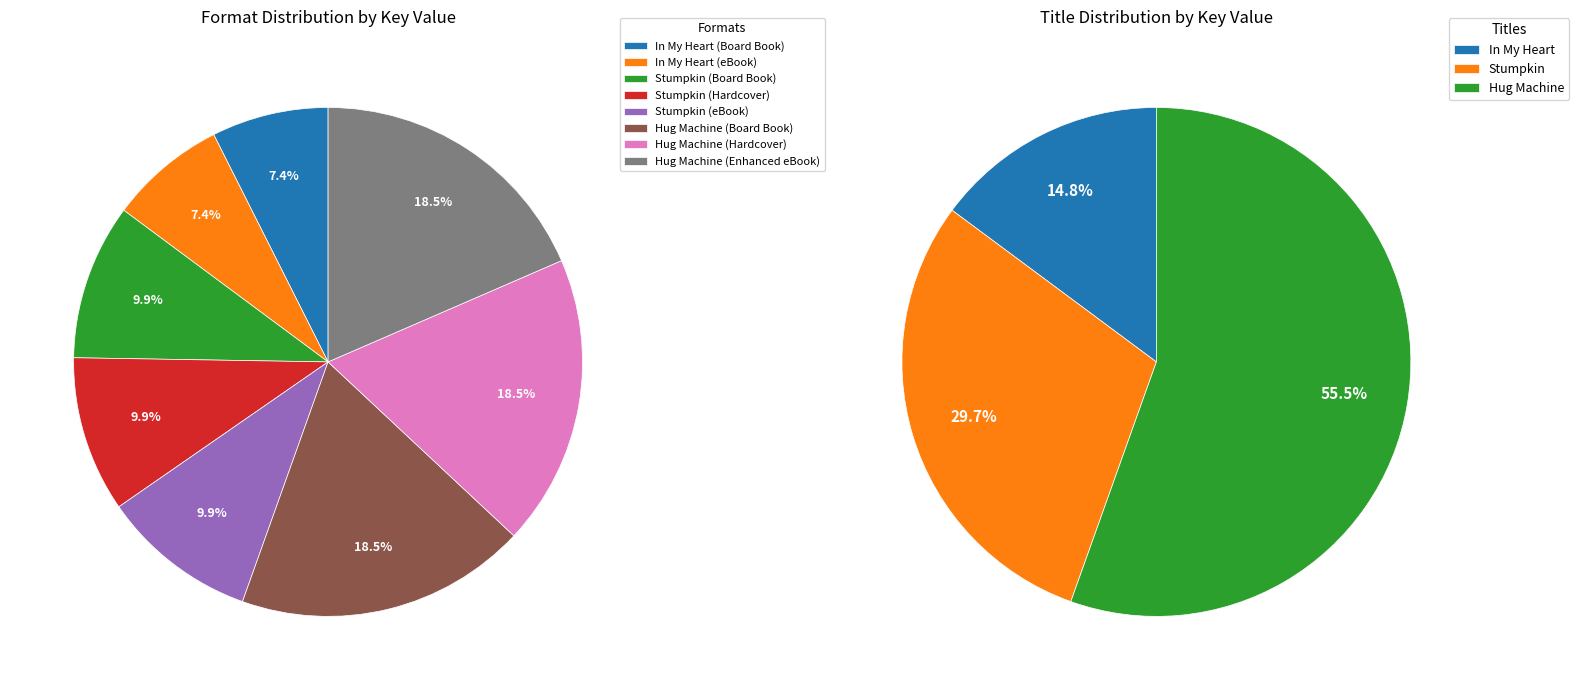

Which category has the biggest portion of the pie?

Hug Machine (Board Book)